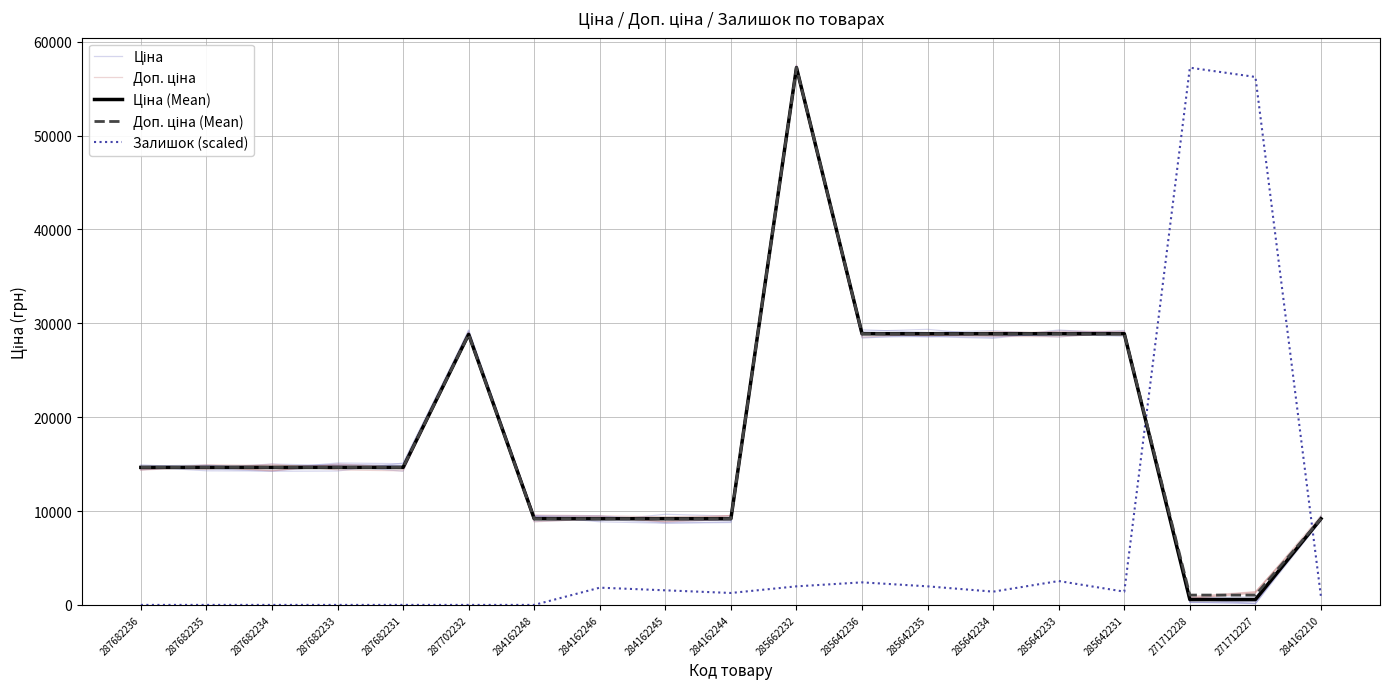

Count the number of data series in this chart.

5